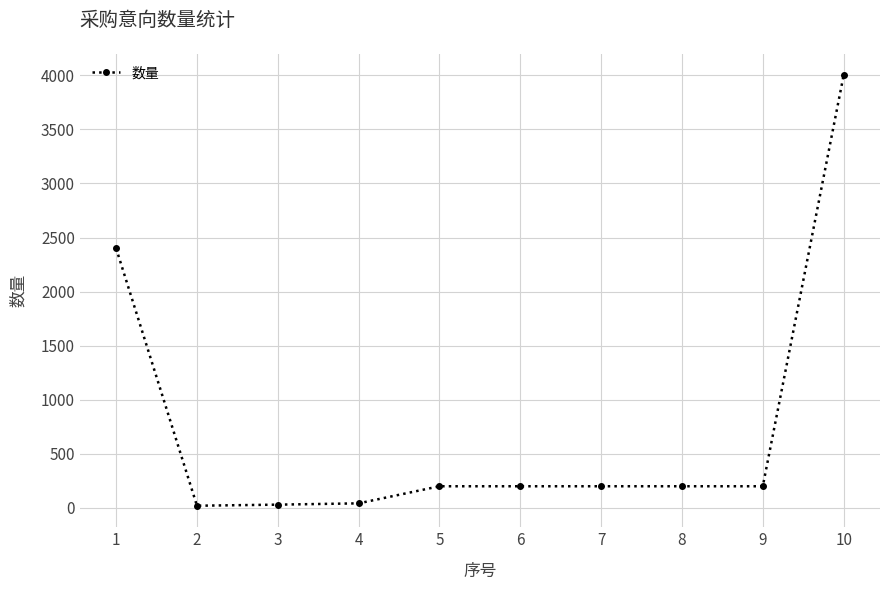

How many data points are less than 200?

3